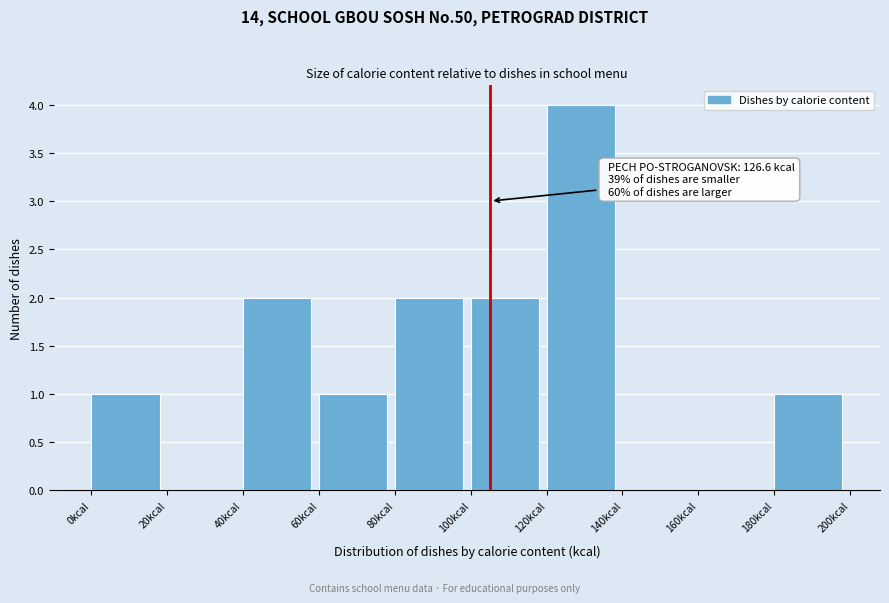

Which range on the x-axis has the tallest bar?

120 to 140